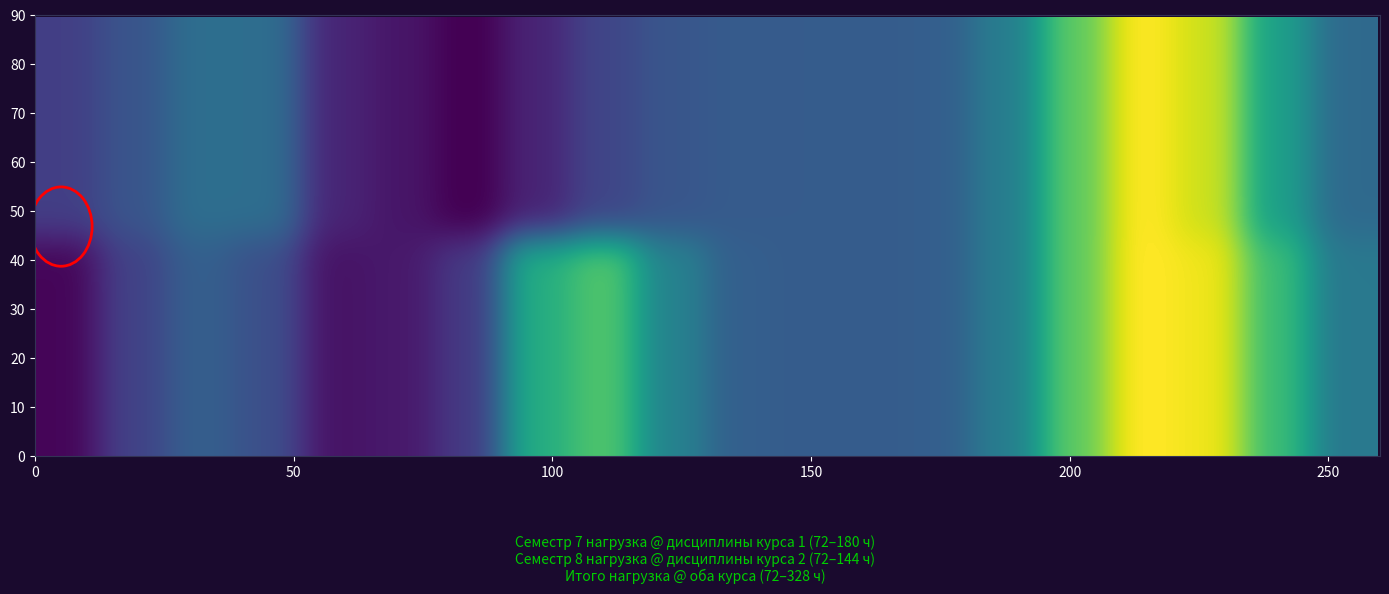

True or false: 1 has a value of 108 at Б1.О.30.

True